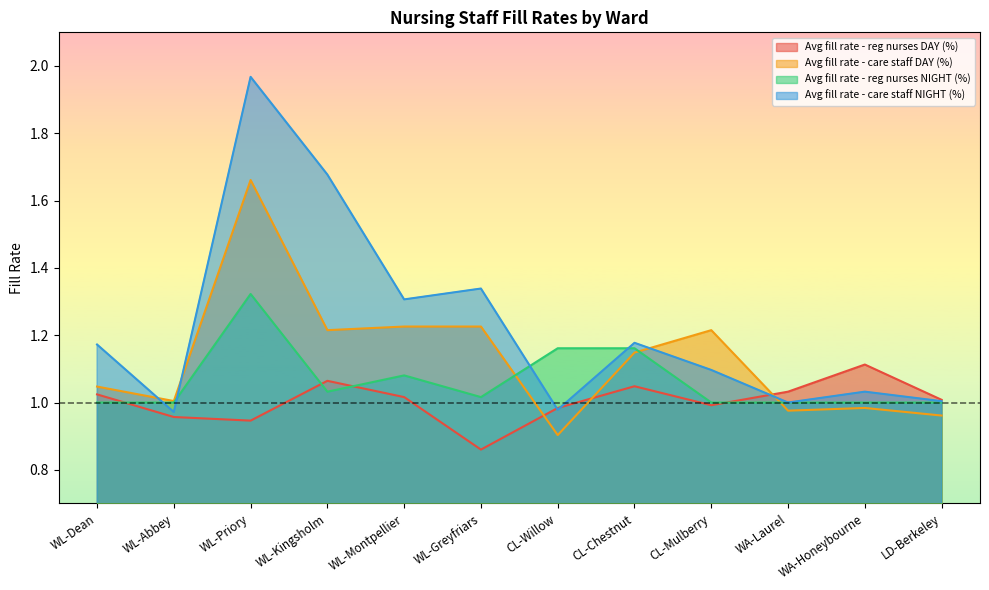

True or false: Avg fill rate - care staff DAY (%) has a value of 1.6 at WL-Abbey.

False